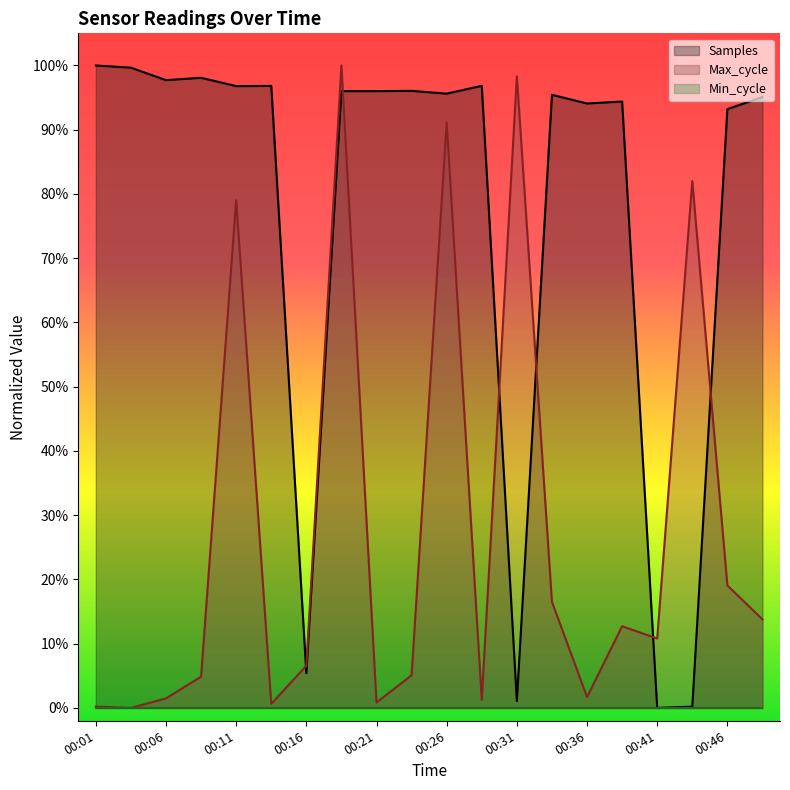

Does the chart have visible grid lines?

No